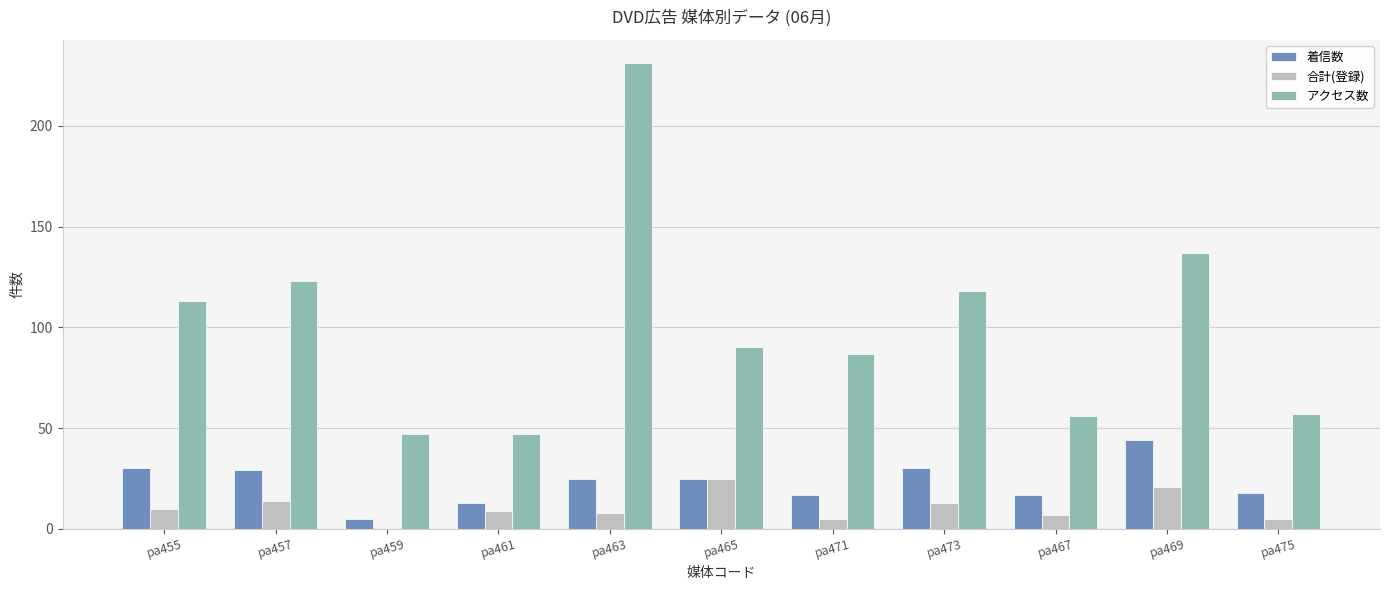

How many series are shown in this chart?

3